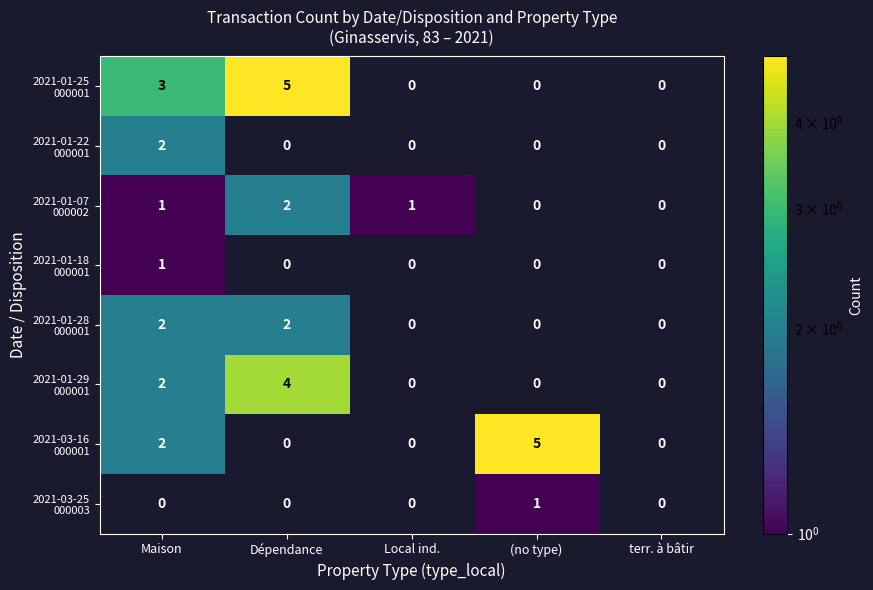

Is it true that 2021-01-07 000002 equals 2.9 at Dépendance?

False